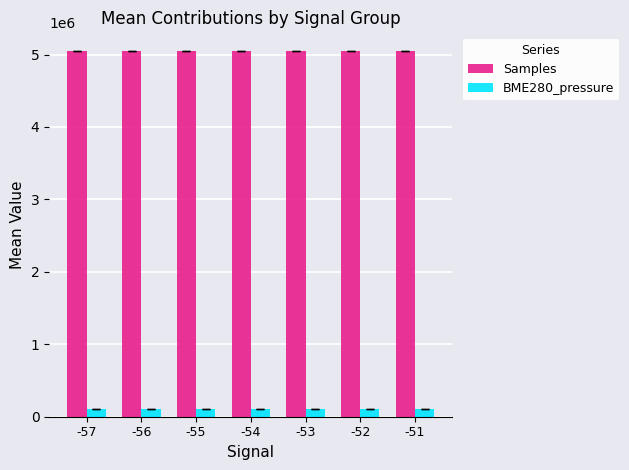

At -53, list the series in order from largest to smallest.

Samples, BME280_pressure